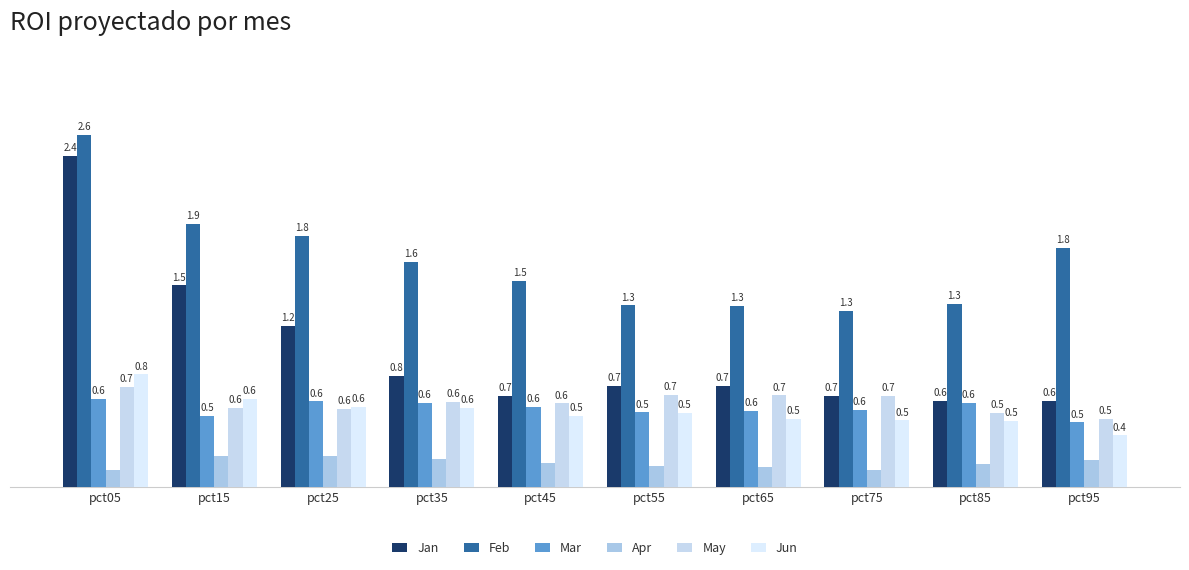

Is it true that Jun equals 0.5 at pct85?

True